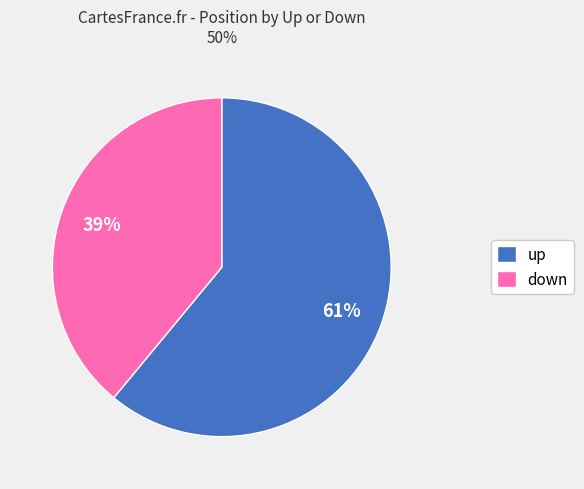

To the nearest percent, what is the average slice percentage?

50%